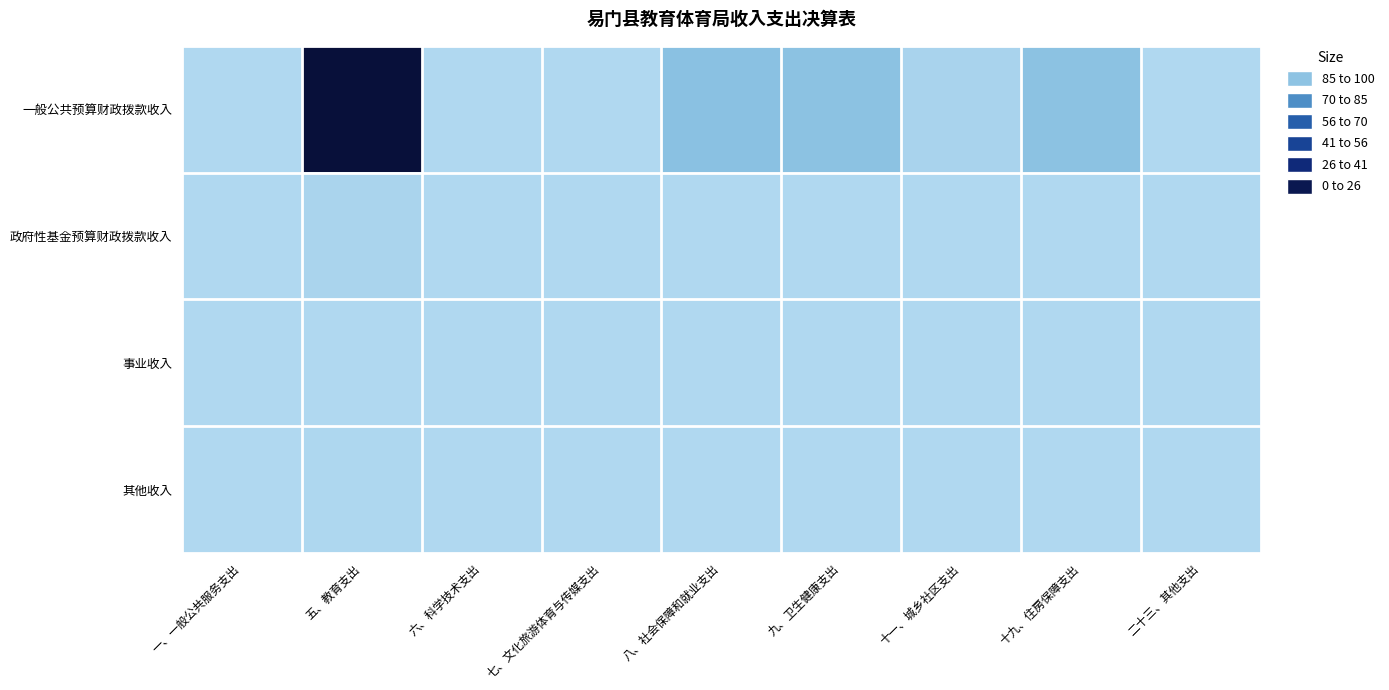

Which series has the largest total across all categories?

一般公共预算财政拨款收入